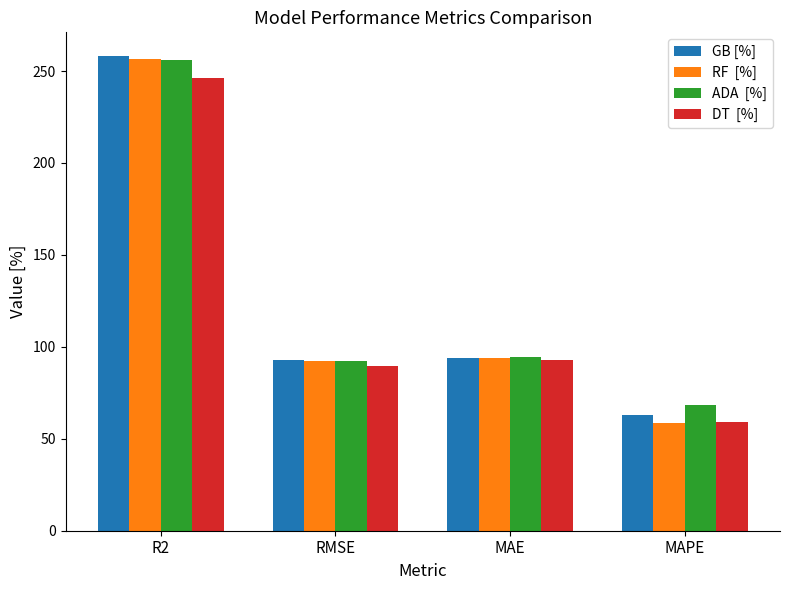

What is the minimum value shown in the chart?

58.8